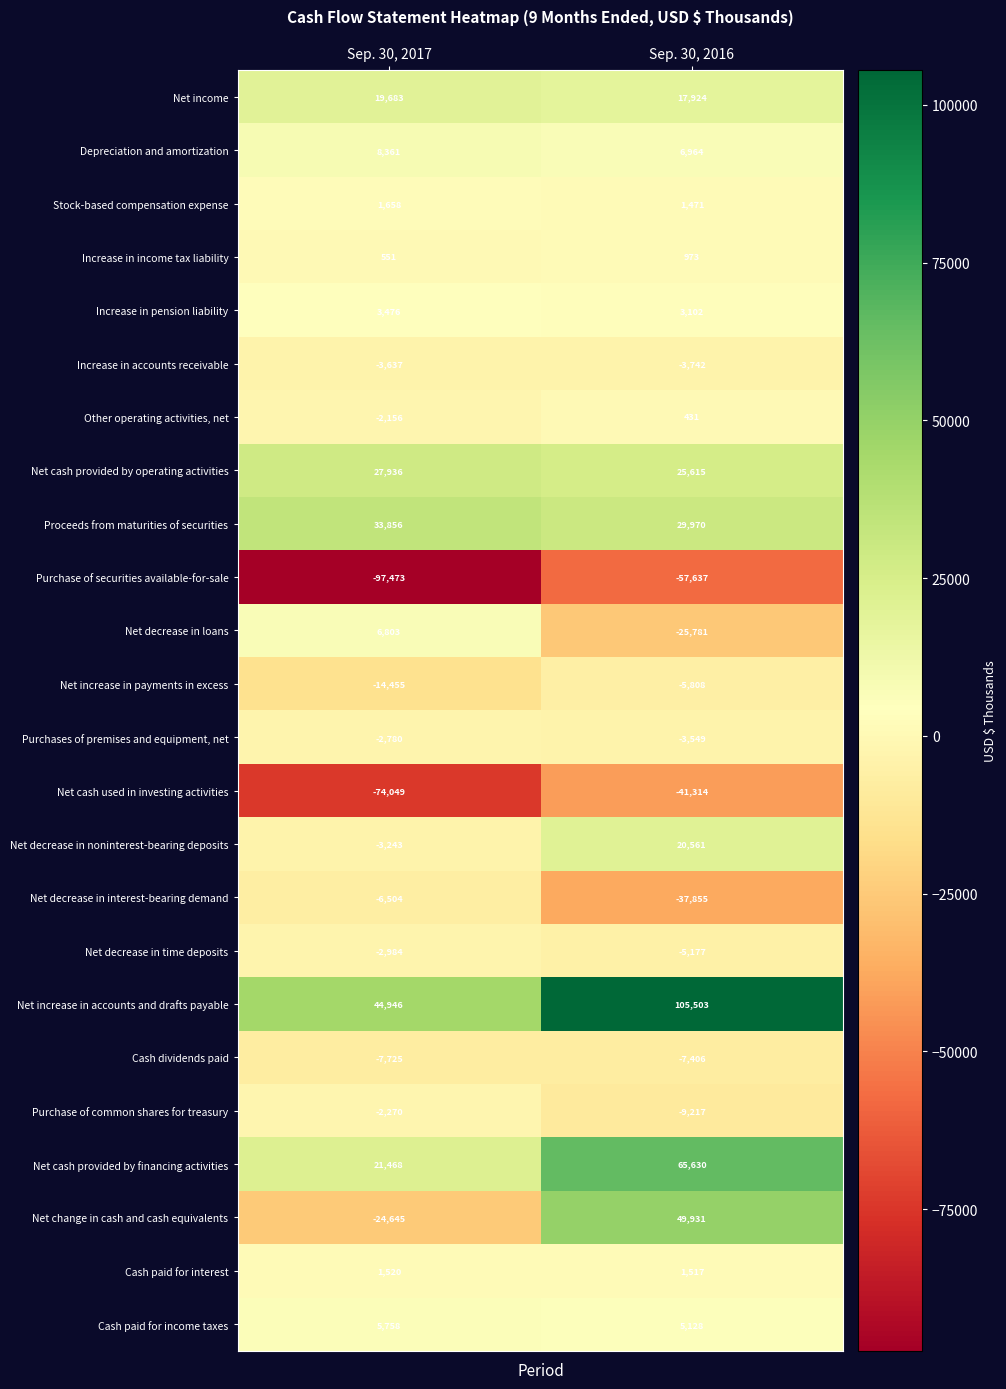

Is it true that Cash paid for interest equals 2393 at Sep. 30, 2016?

False